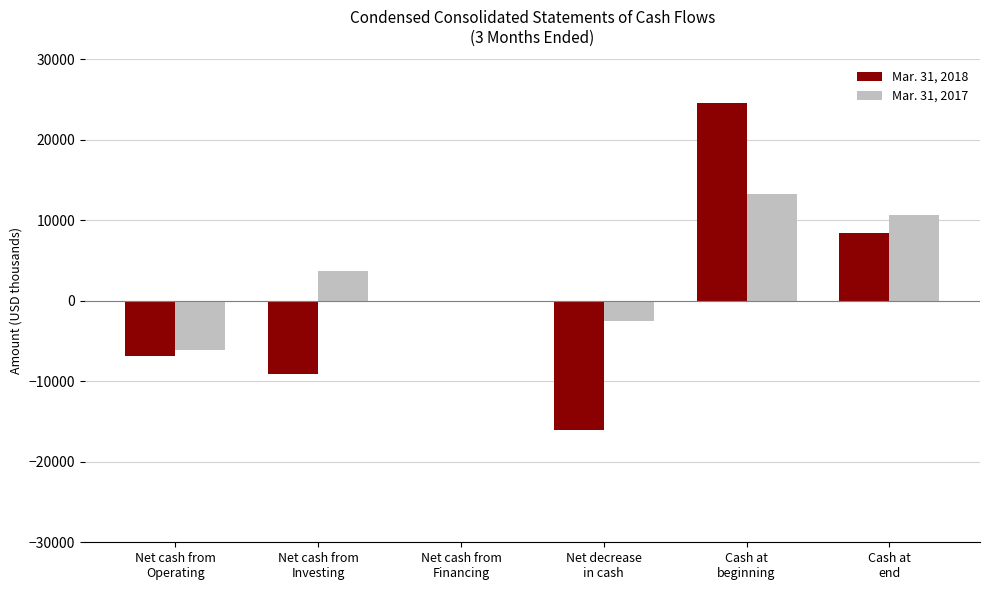

What is the maximum value shown in the chart?

24547